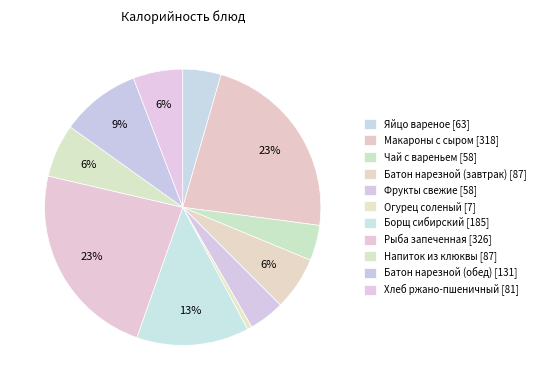

Which category has the smallest portion of the pie?

Огурец соленый